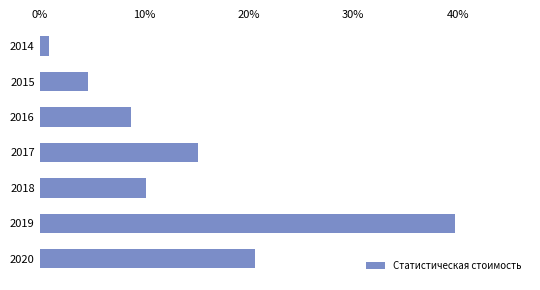

Are the bars horizontal?

Yes